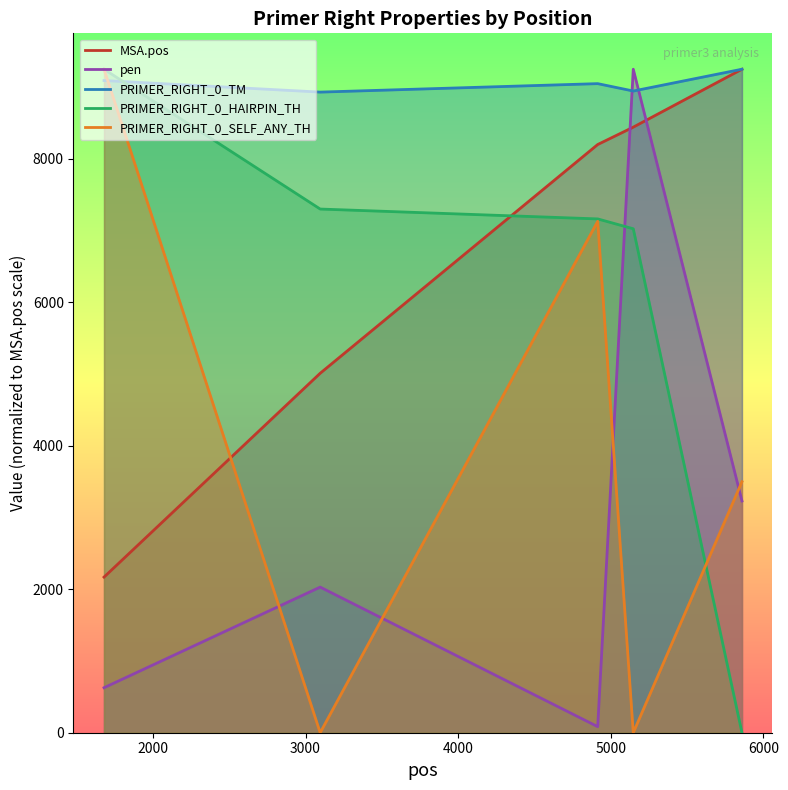

At which category is the sum across all series the highest?

5147